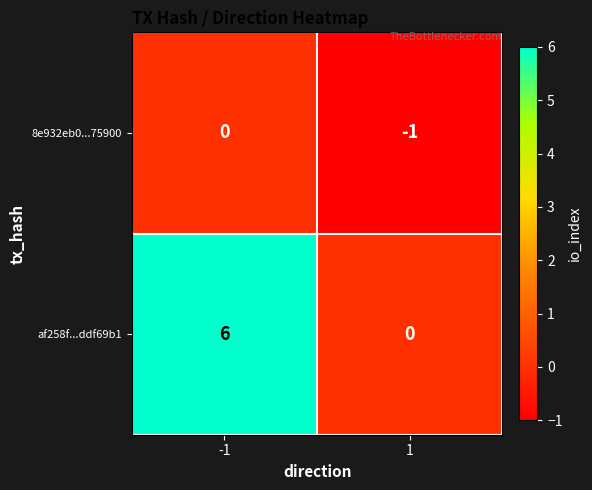

Reading right to left, what are all the values shown in this chart?

8e932eb0...75900: 1=-1	-1=0
af258f...ddf69b1: 1=0	-1=6